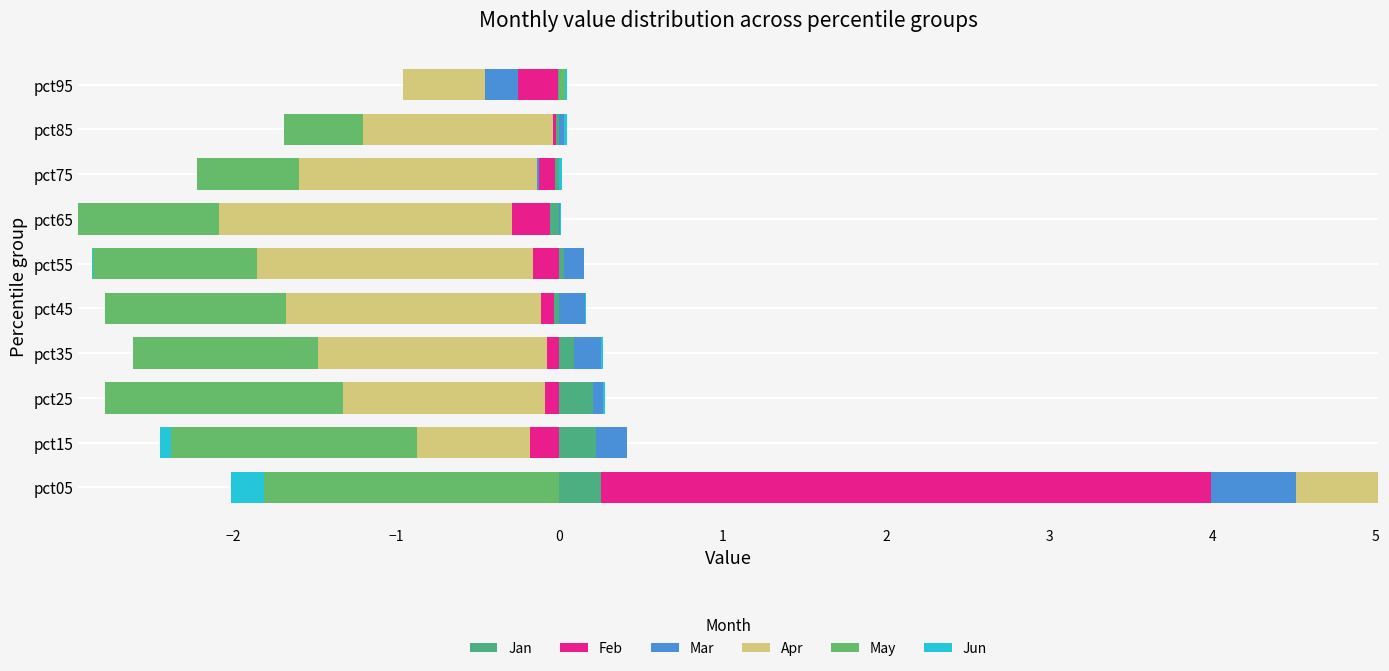

How many bars are there in each group?

6